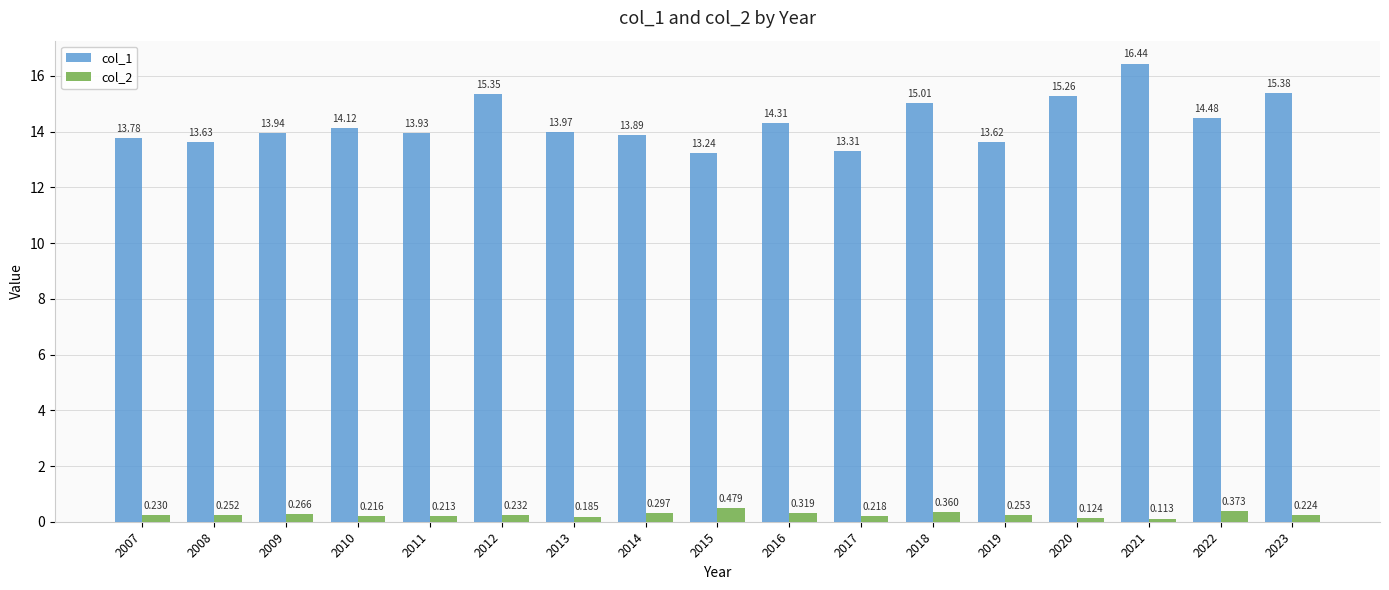

Is the value of col_2 at 2023 greater than the value of col_1 at 2008?

No